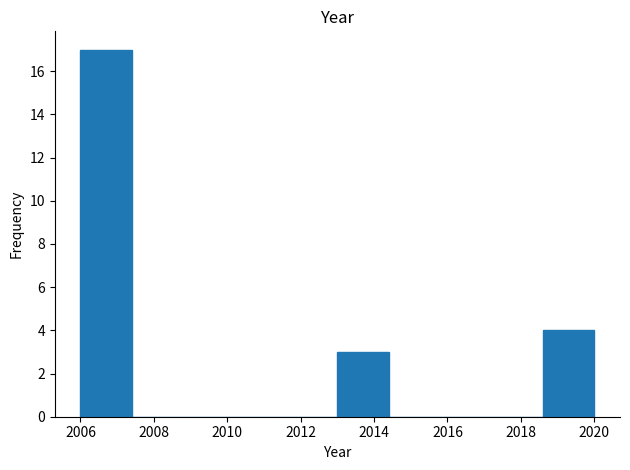

Which range on the x-axis has the tallest bar?

2006.0 to 2007.4